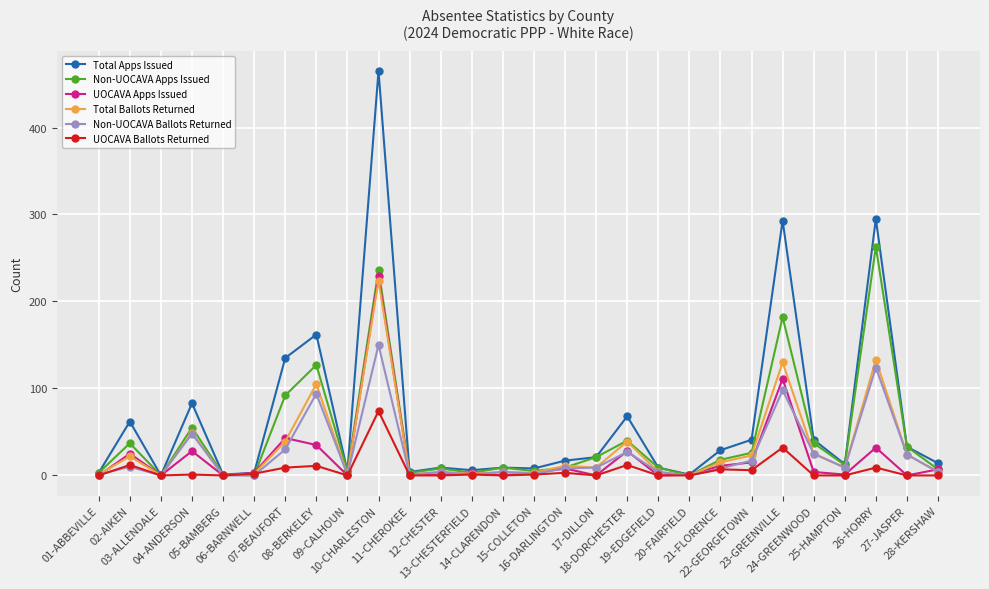

Which series changed the most between 06-BARNWELL and 25-HAMPTON?

Non-UOCAVA Apps Issued